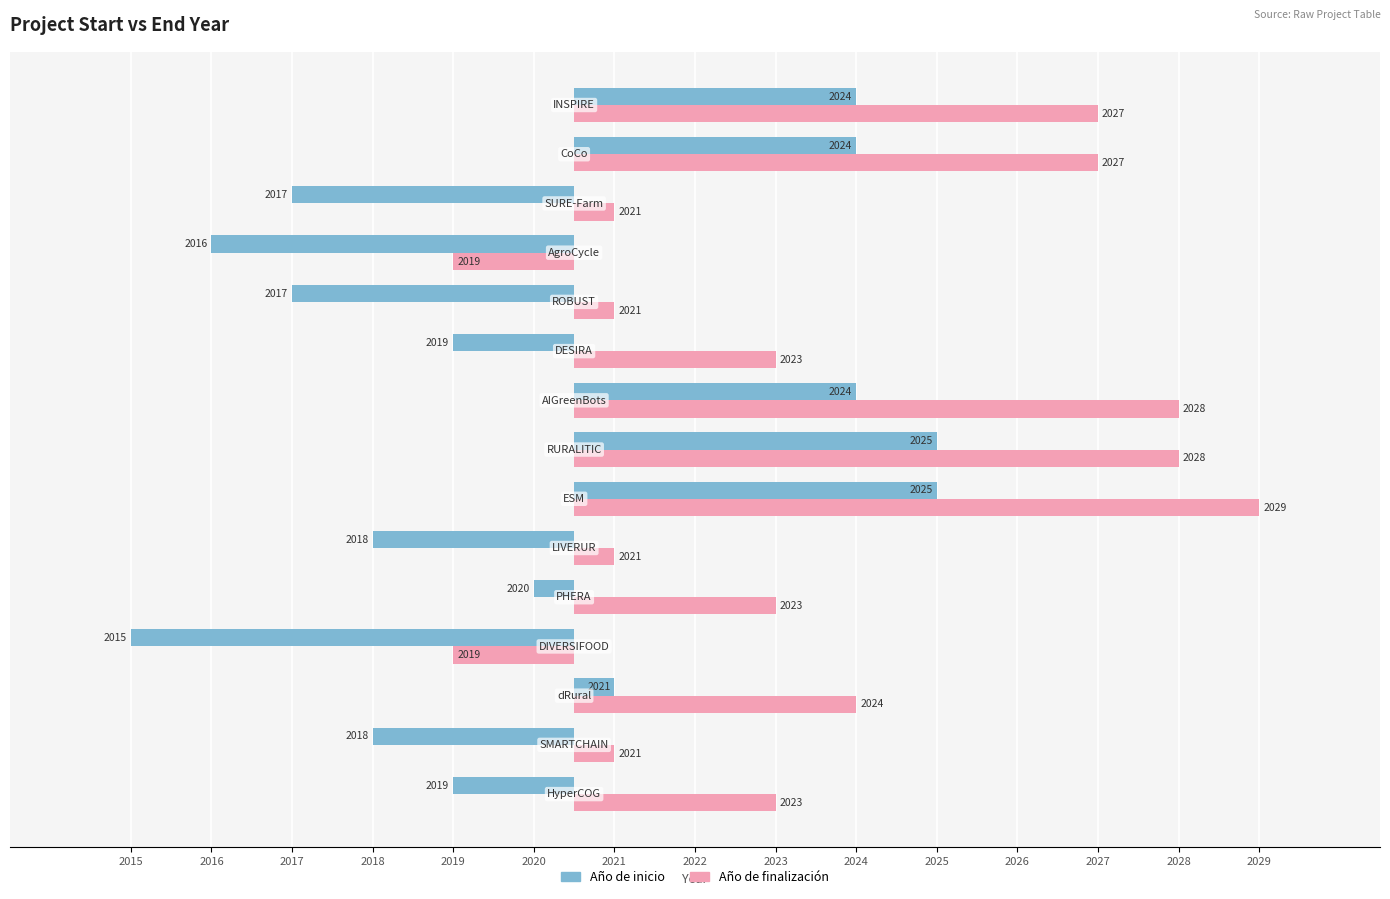

How many series are shown in this chart?

2